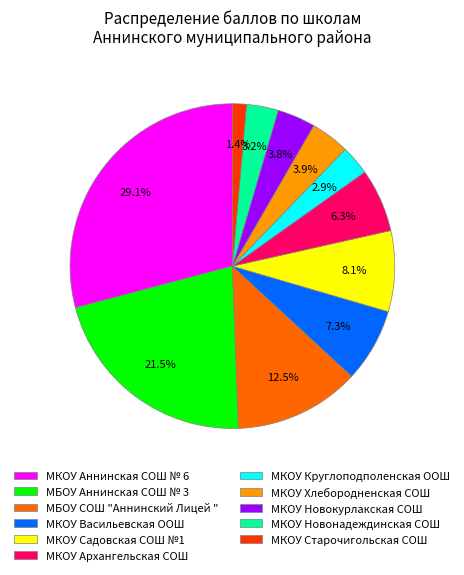

Which slice is the largest?

МКОУ Аннинская СОШ № 6